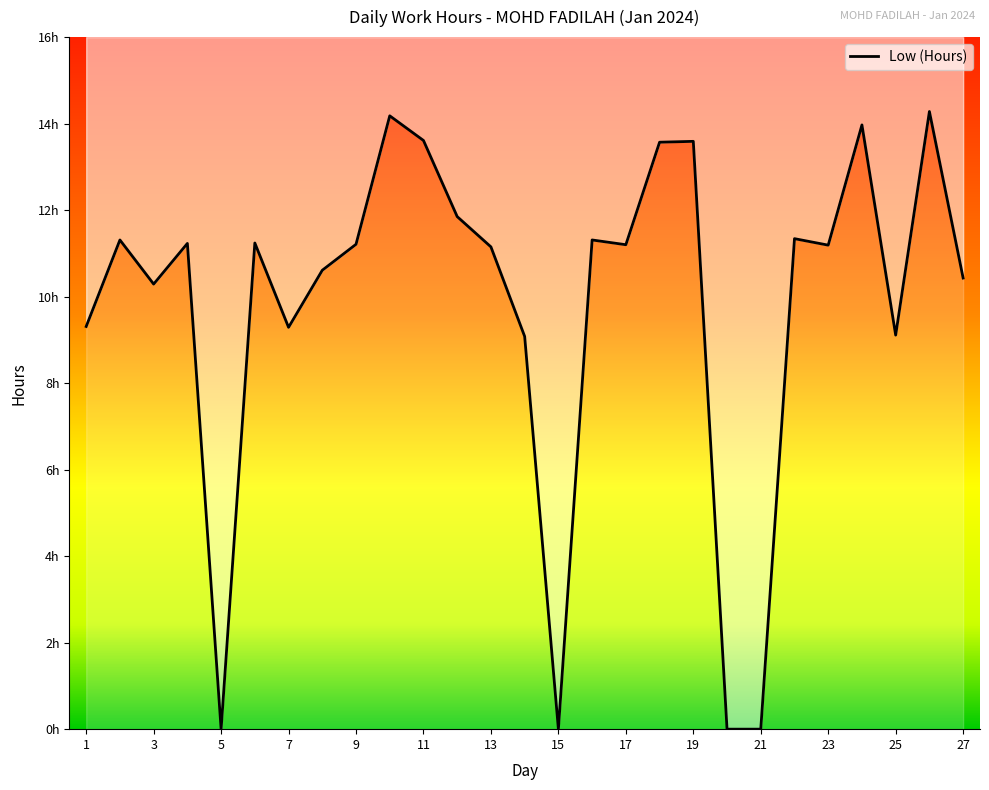

What is the difference between the maximum and minimum values?

14.3